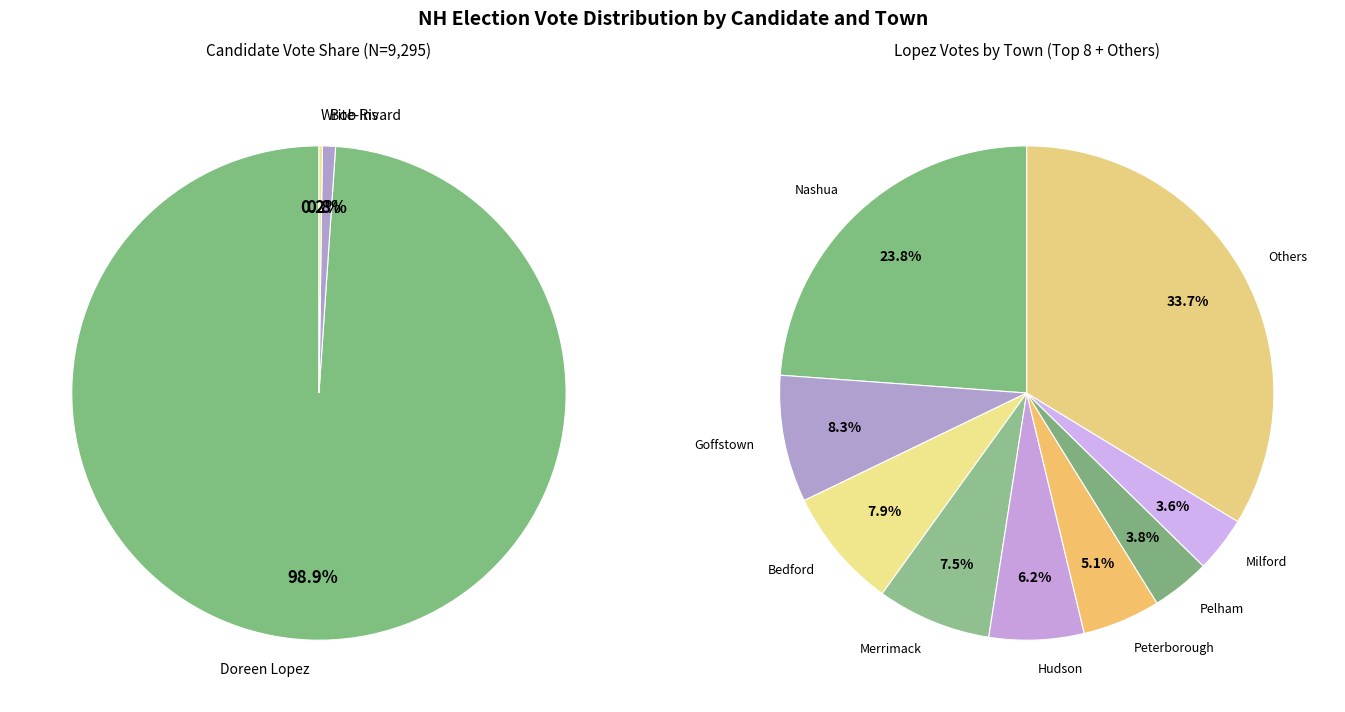

To the nearest percent, what portion does 6 represent?

7%